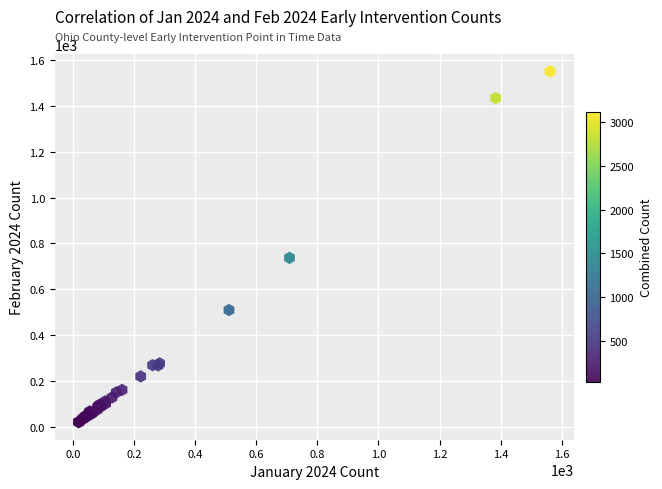

What Y value in the scatter plot is closest to 785?

737